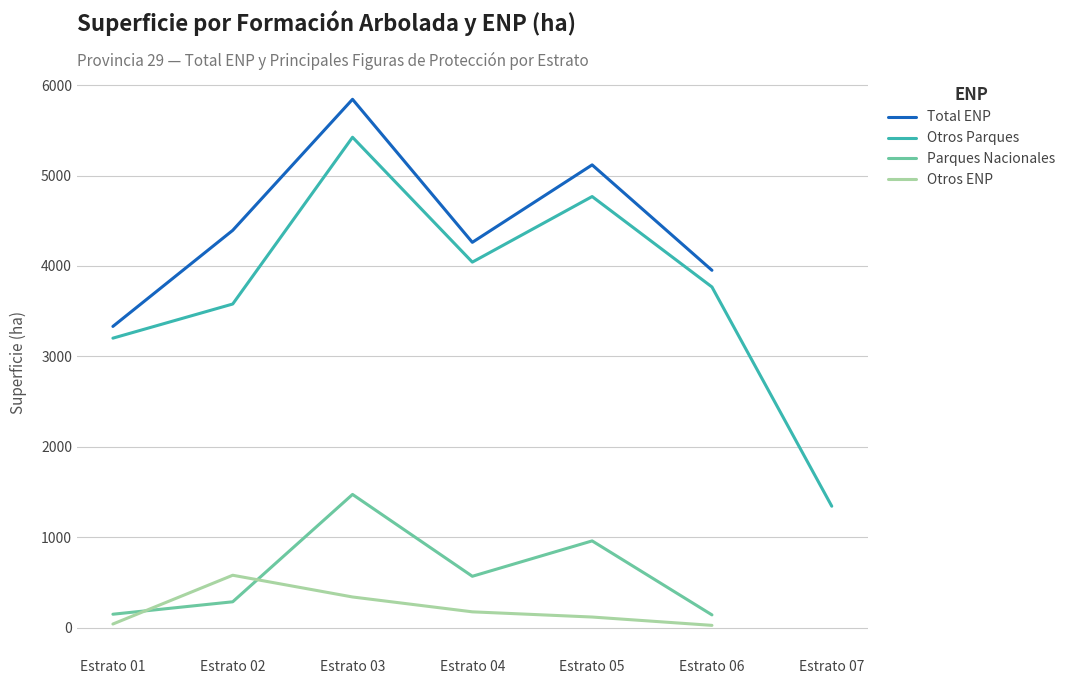

List the series in order of their peak value, lowest first.

Otros ENP, Parques Nacionales, Otros Parques, Total ENP